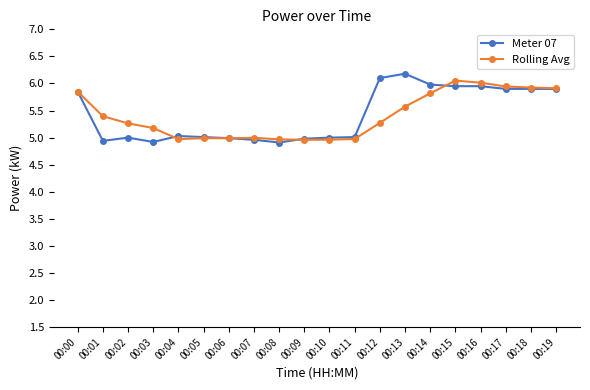

What is the minimum value for Meter 07?

4.9